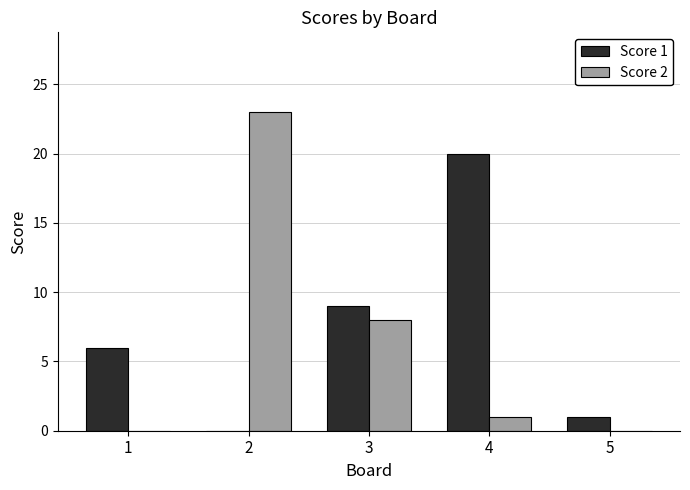

What is the highest value of the Score 2 series?

23